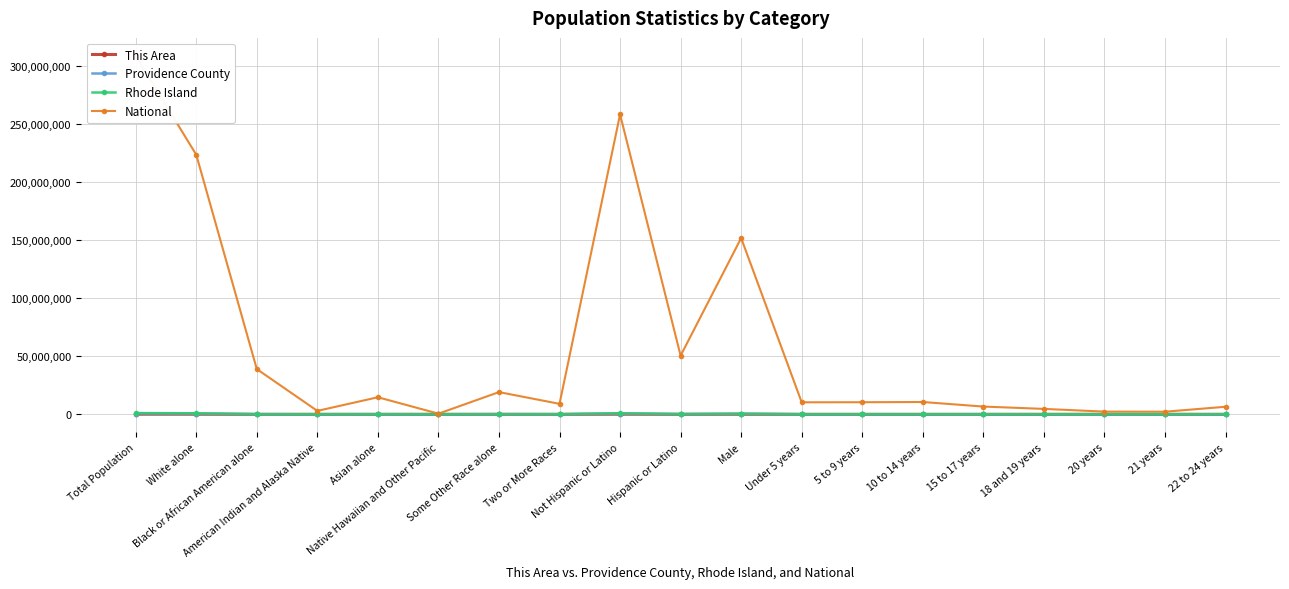

Is the value of This Area at Asian alone greater than the value of Providence County at 21 years?

No